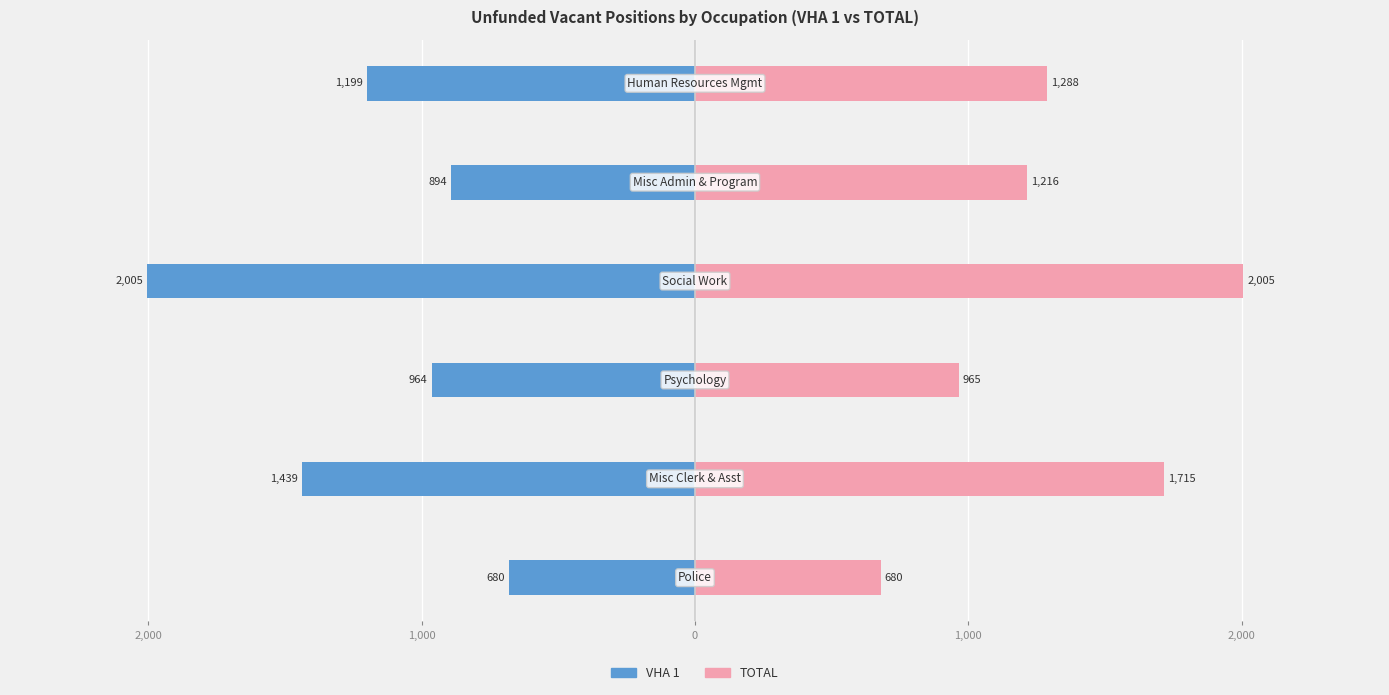

Reading left to right, list all the values displayed in this chart.

VHA 1: 3,000=-679.5	2,000=-1438.8	1,000=-963.5	0=-2005.4	1,000=-893.5	2,000=-1199.2
TOTAL: 3,000=679.5	2,000=1714.8	1,000=964.5	0=2005.4	1,000=1215.5	2,000=1288.2